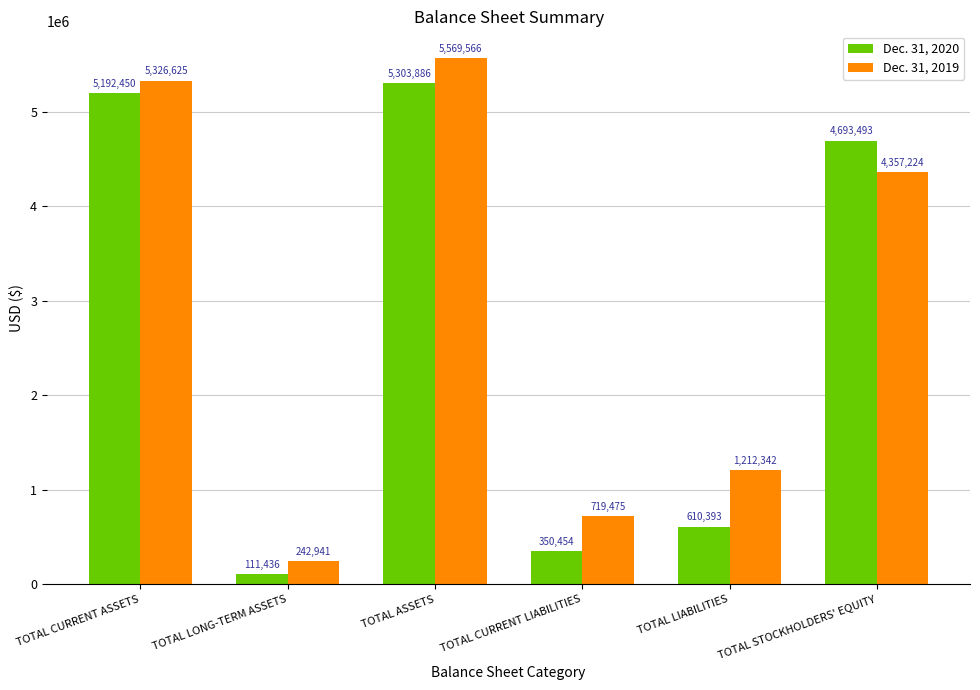

What is the label of the 5th bar from the left?

TOTAL LIABILITIES